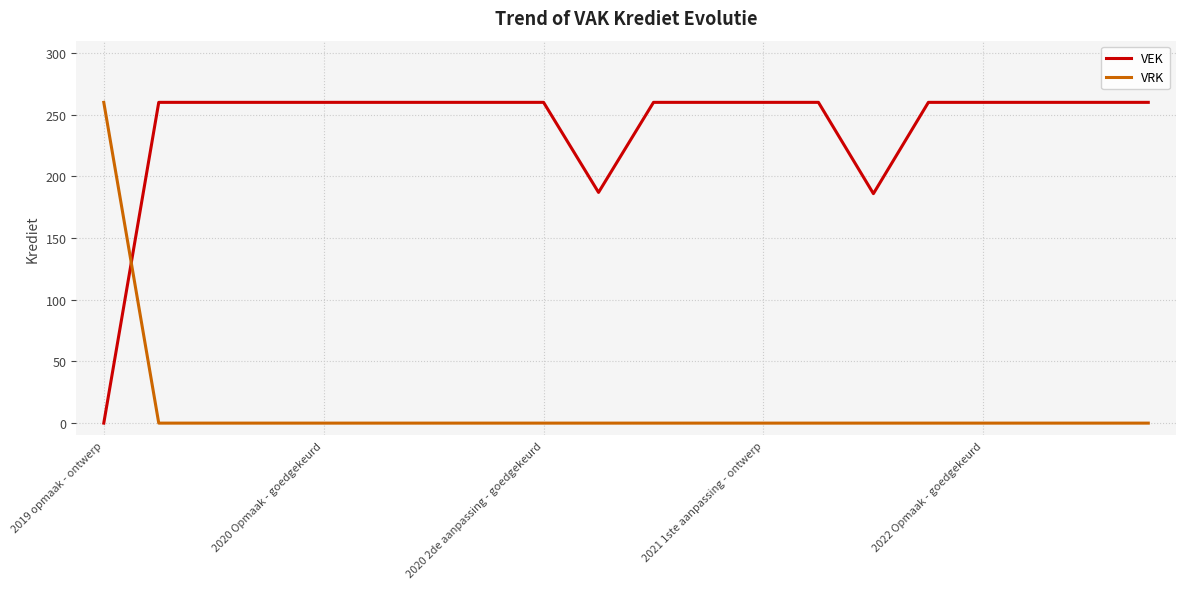

What is the difference between the maximum and minimum values in the VEK series?

260